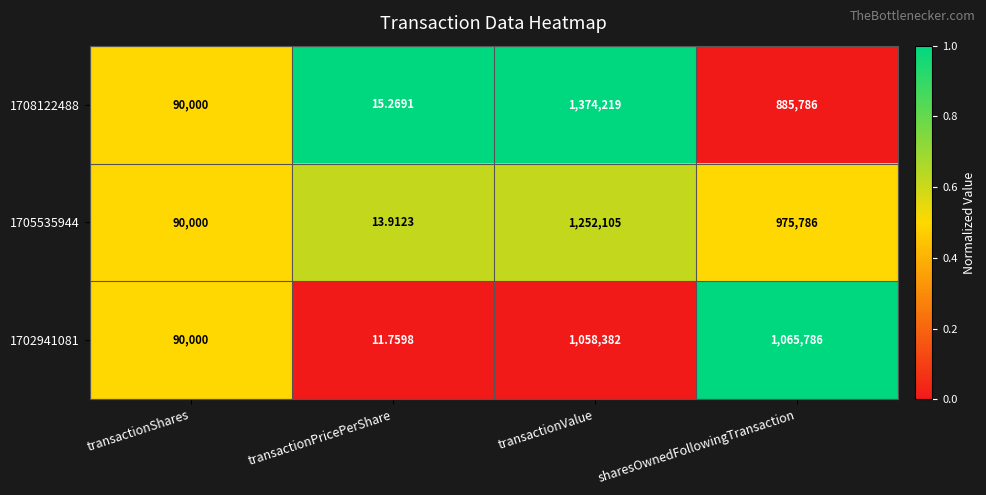

At which label is 1708122488 closest to 687117?

sharesOwnedFollowingTransaction